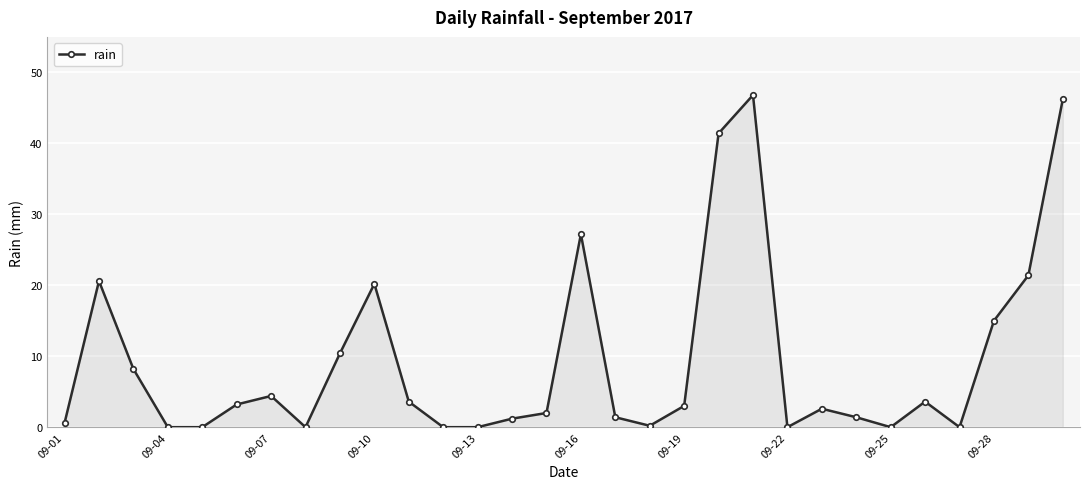

Count the number of categories in the chart.

30